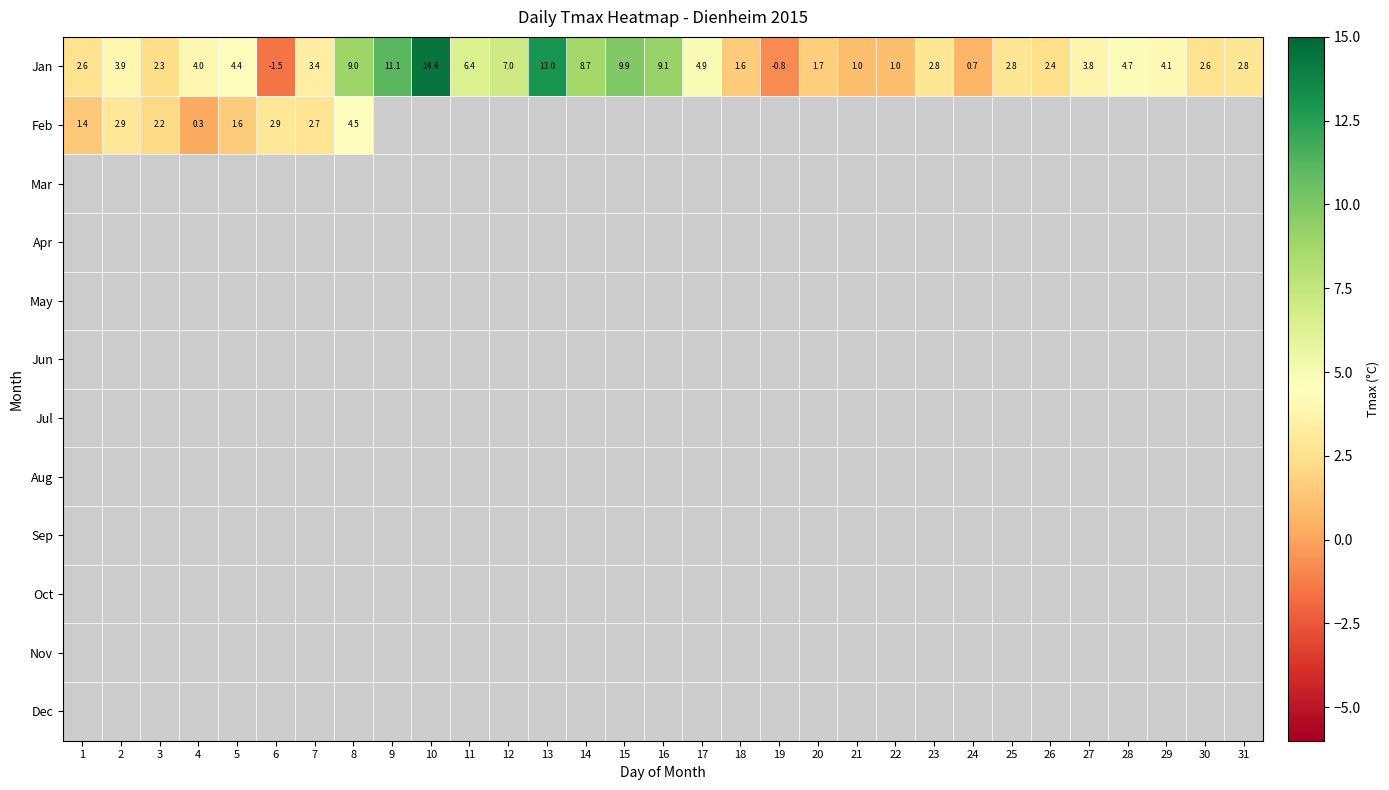

The value of Feb at 5 is 1.1. True or false?

False